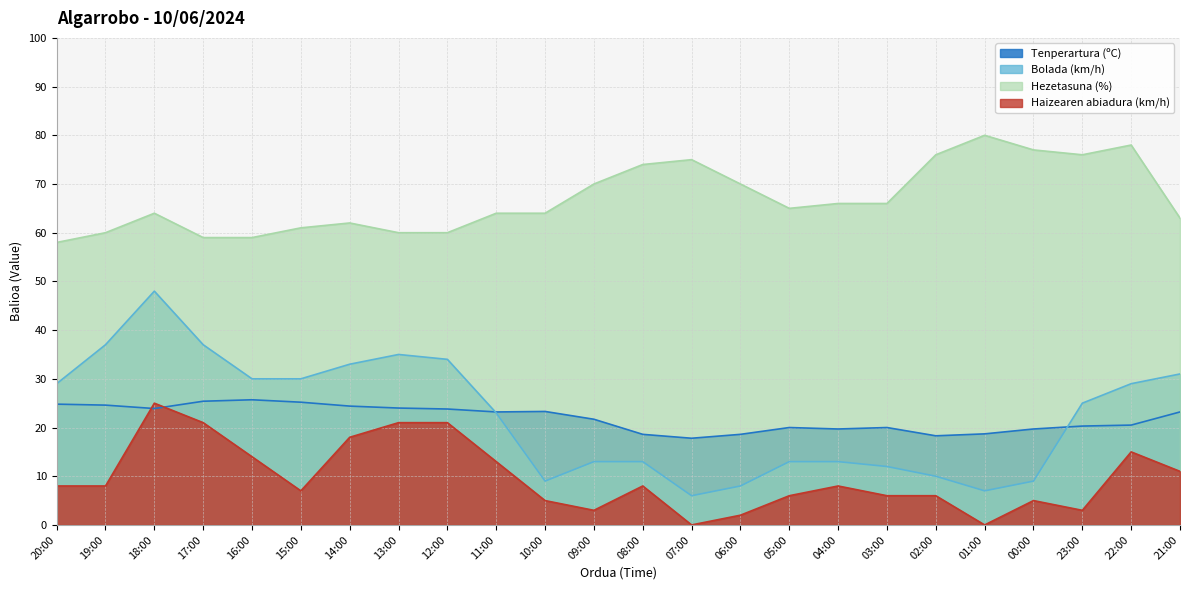

What is the label of the 5th point from the right?

01:00